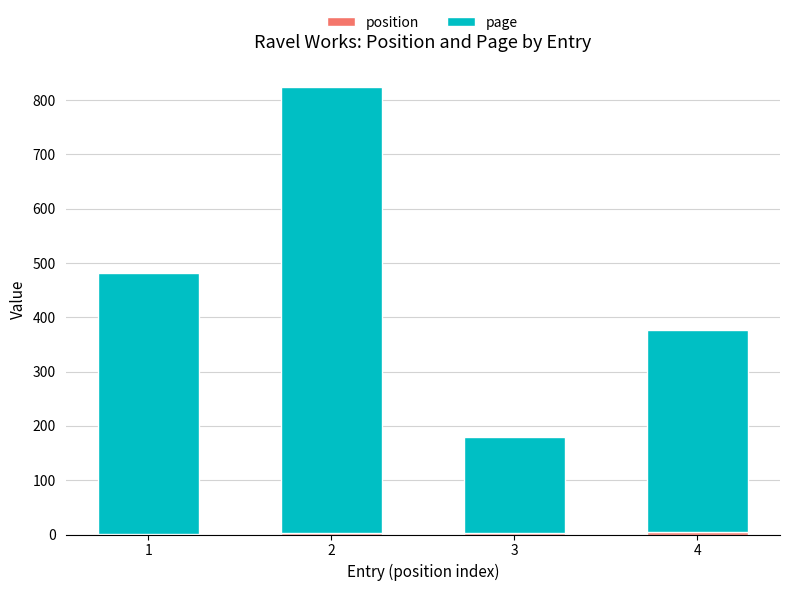

Rank the categories by page value from highest to lowest.

2, 1, 4, 3